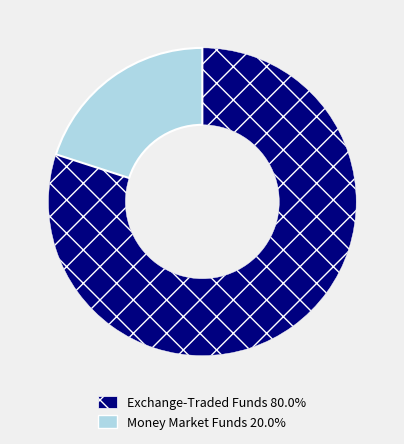

Is there any slice that represents more than half of the pie?

Yes